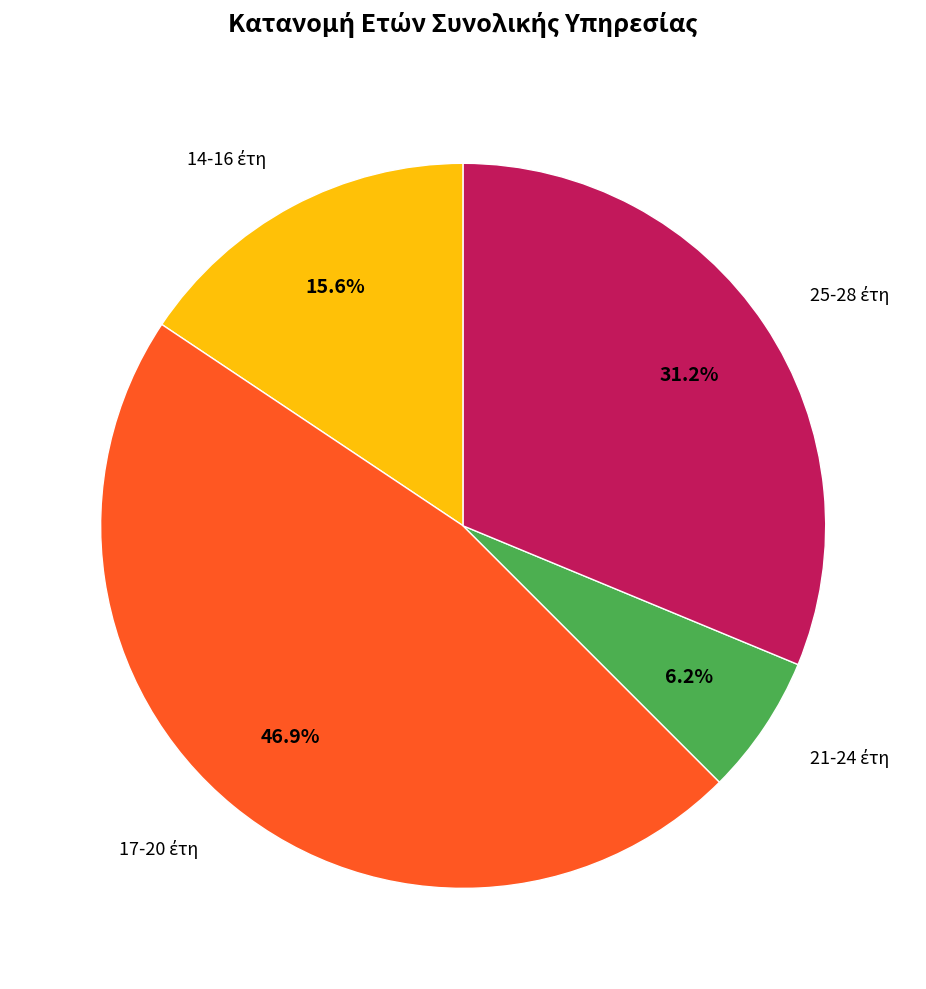

Is there a majority slice in this chart?

No